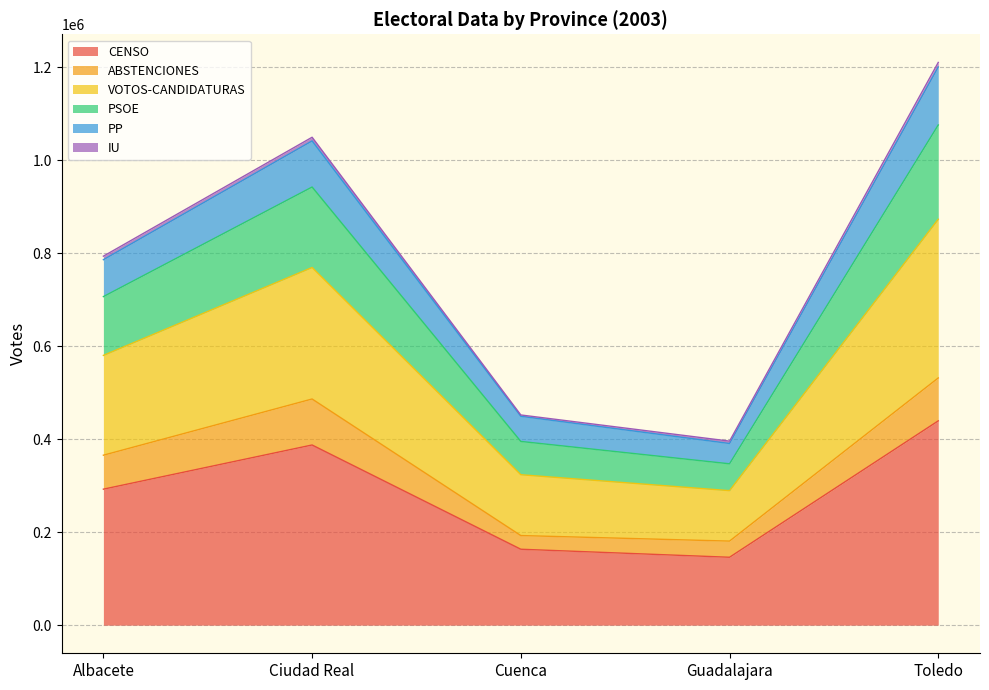

At which label does CENSO reach its peak?

Toledo